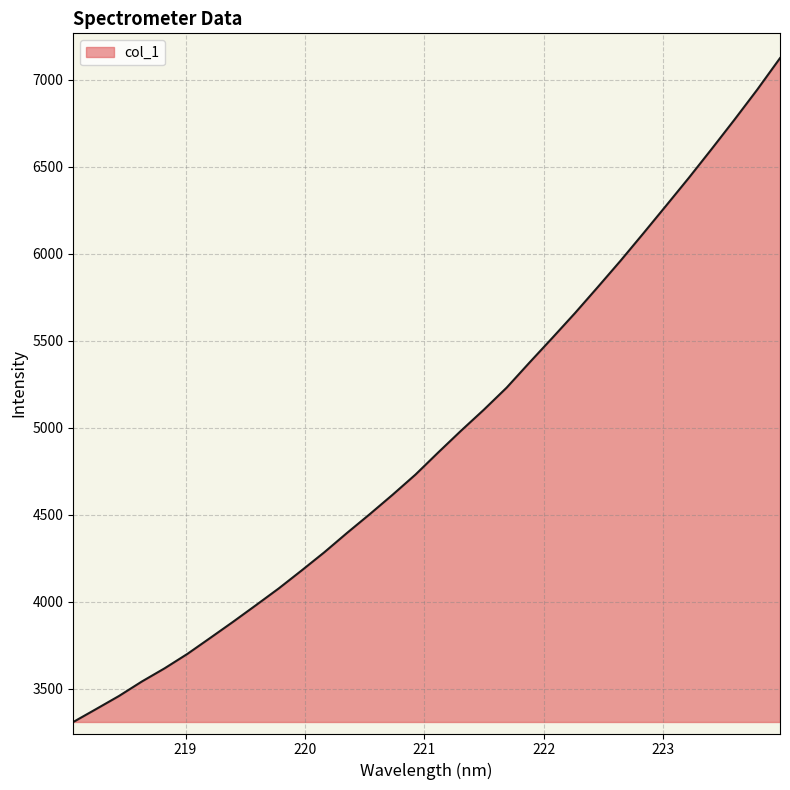

What is the difference between the maximum and minimum values?

3816.0